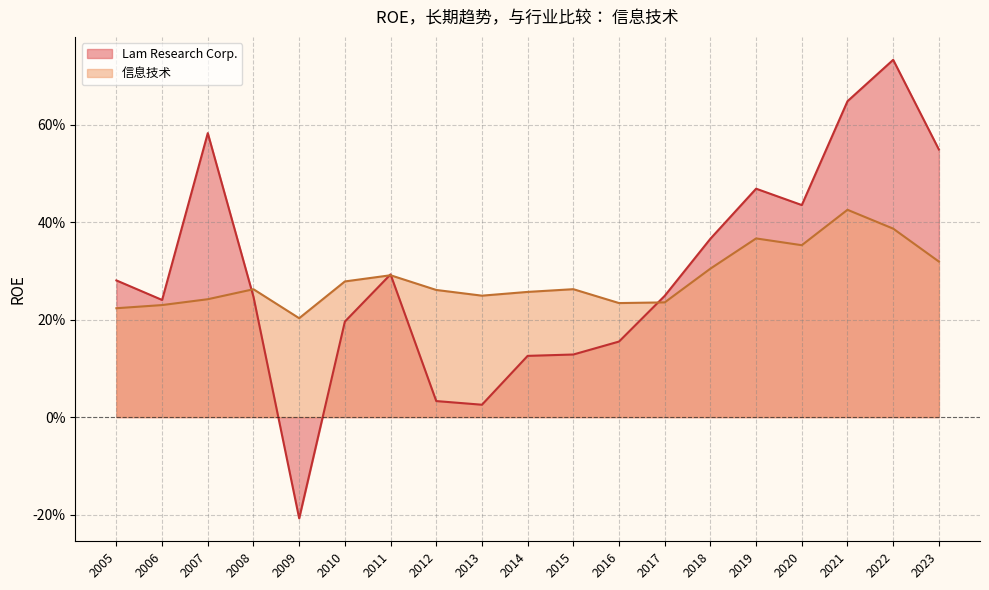

What is the difference between the 信息技术 values at 2022 and 2010?

0.1